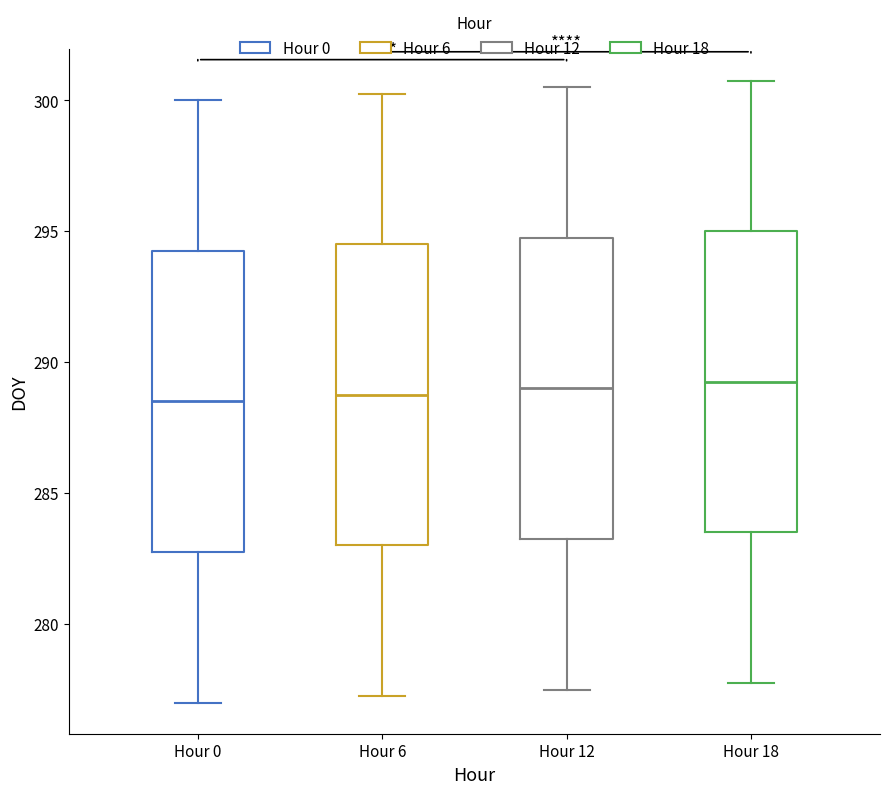

Where does the lower whisker of the box for Hour 12 end on the y-axis? The values are not printed on the chart, so give them approximately, as read against the axis.

277.5